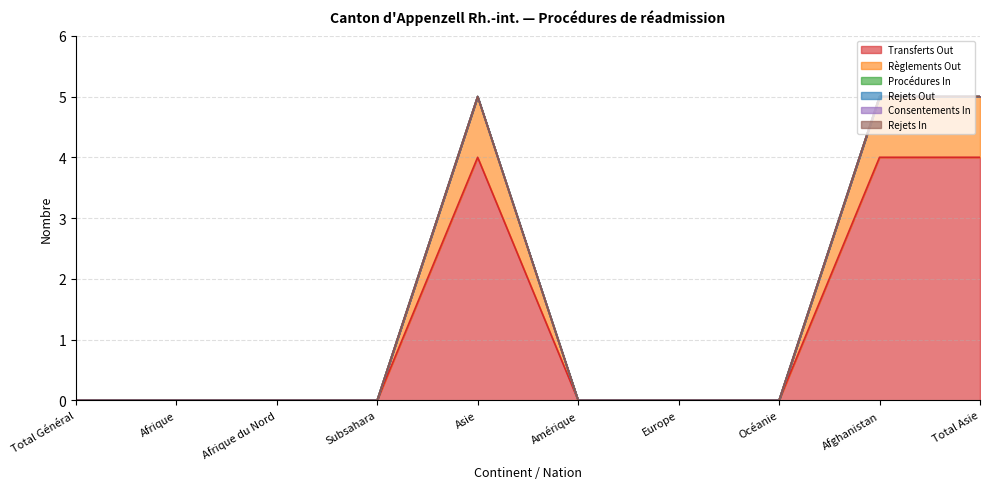

True or false: Procédures In and Consentements In cross at least once.

False